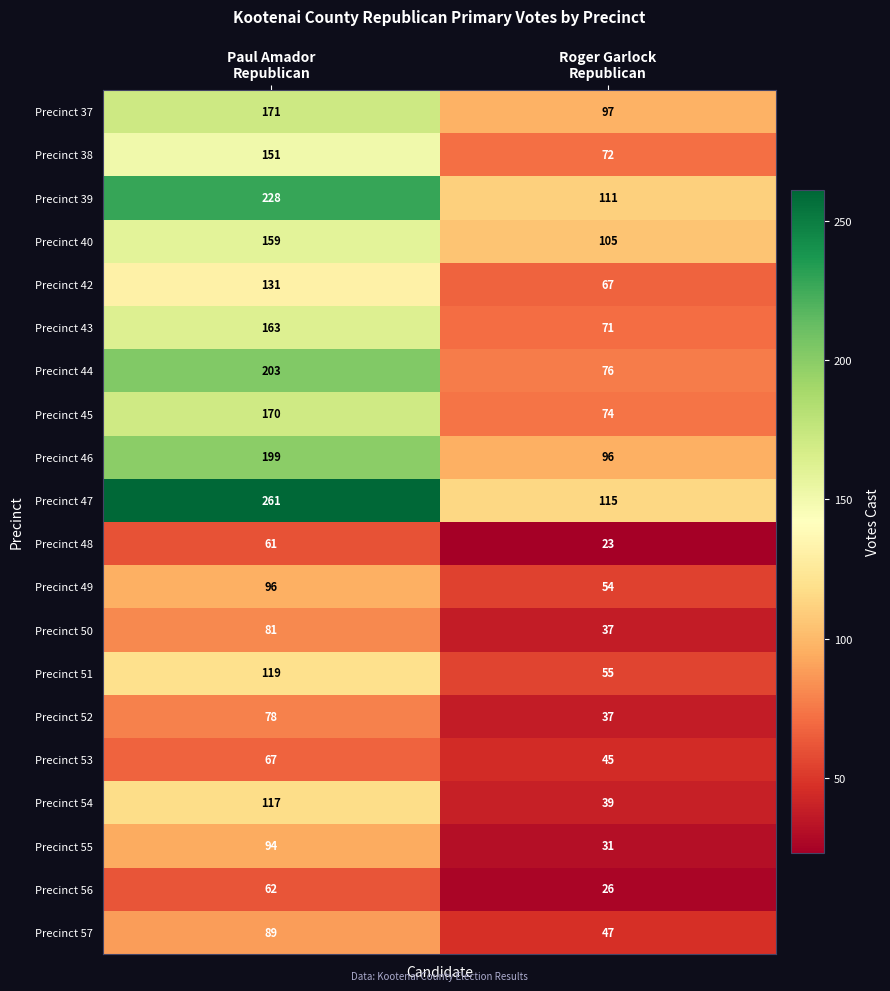

What is the minimum value shown in the chart?

23